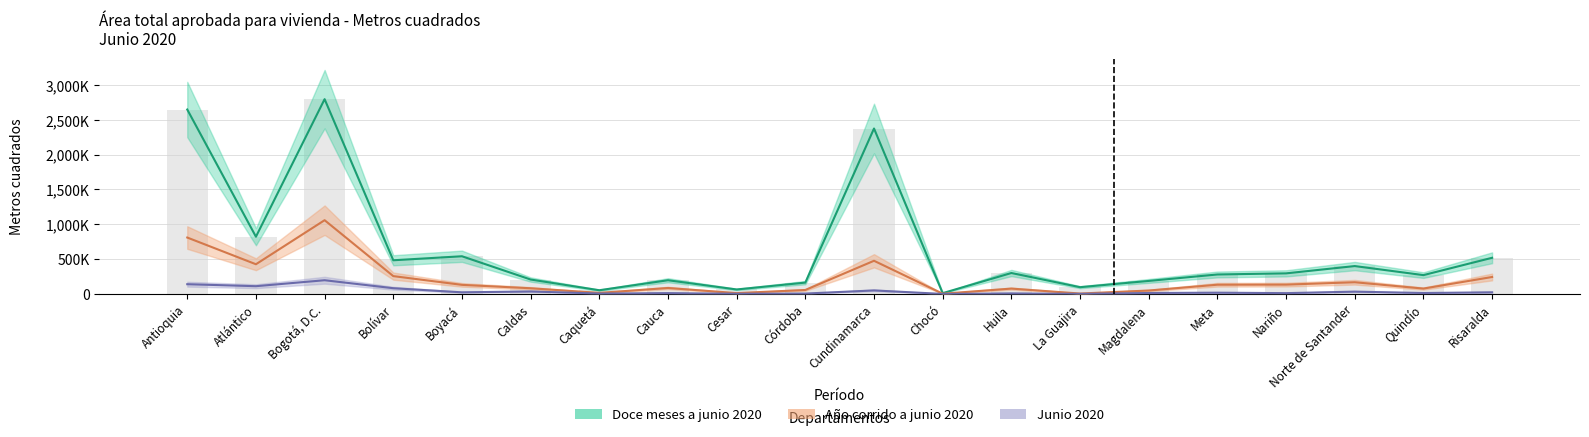

What is the maximum value shown in the chart?

2795219